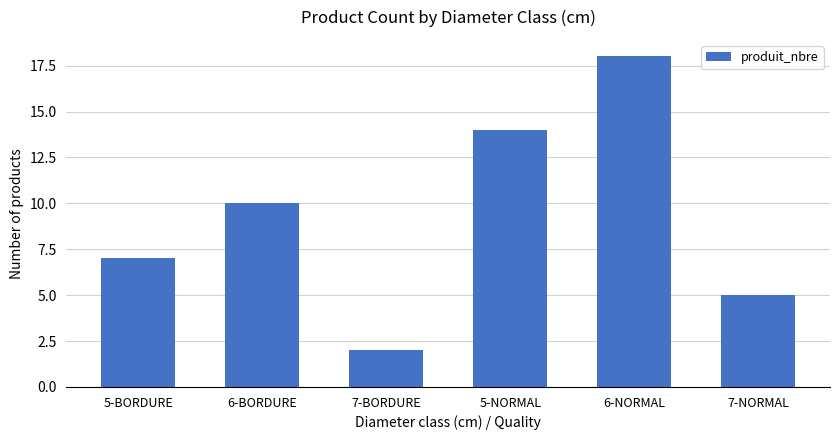

List the labels in order of value, smallest first.

7-BORDURE, 7-NORMAL, 5-BORDURE, 6-BORDURE, 5-NORMAL, 6-NORMAL